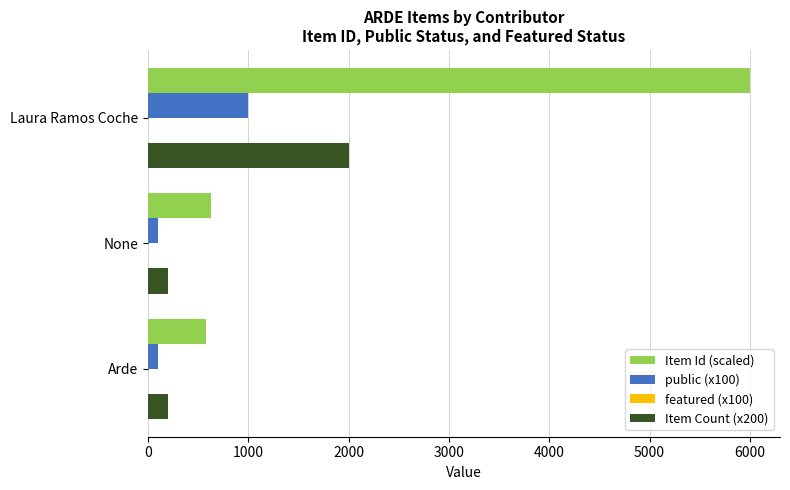

Which series has the largest range (max minus min)?

Item Id (scaled)